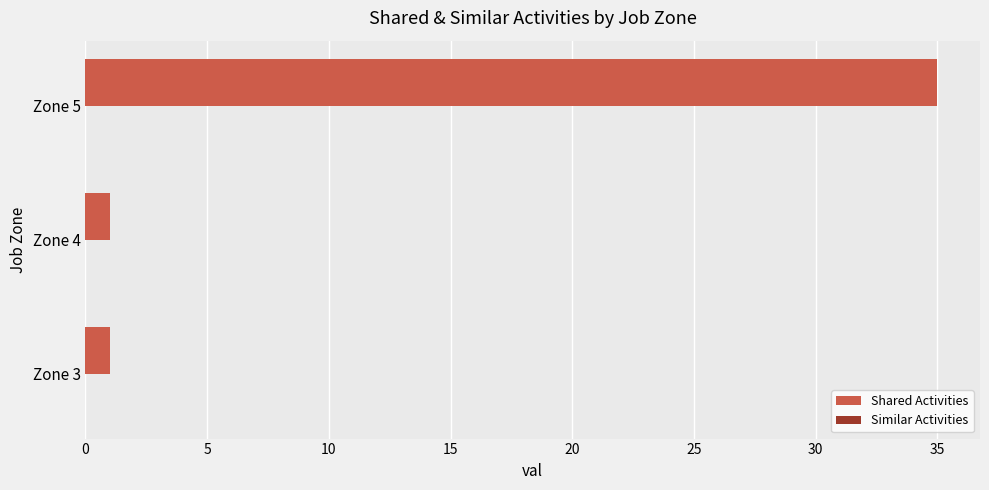

What is the difference between the maximum and minimum values?

34